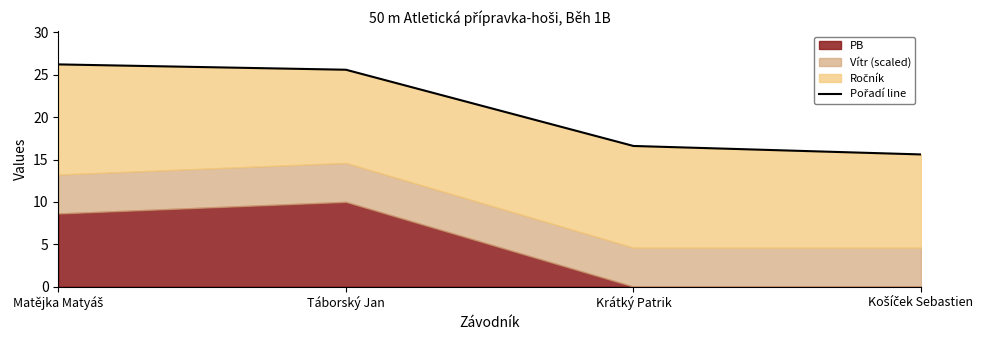

Where does the data first go above 25?

Matějka Matyáš